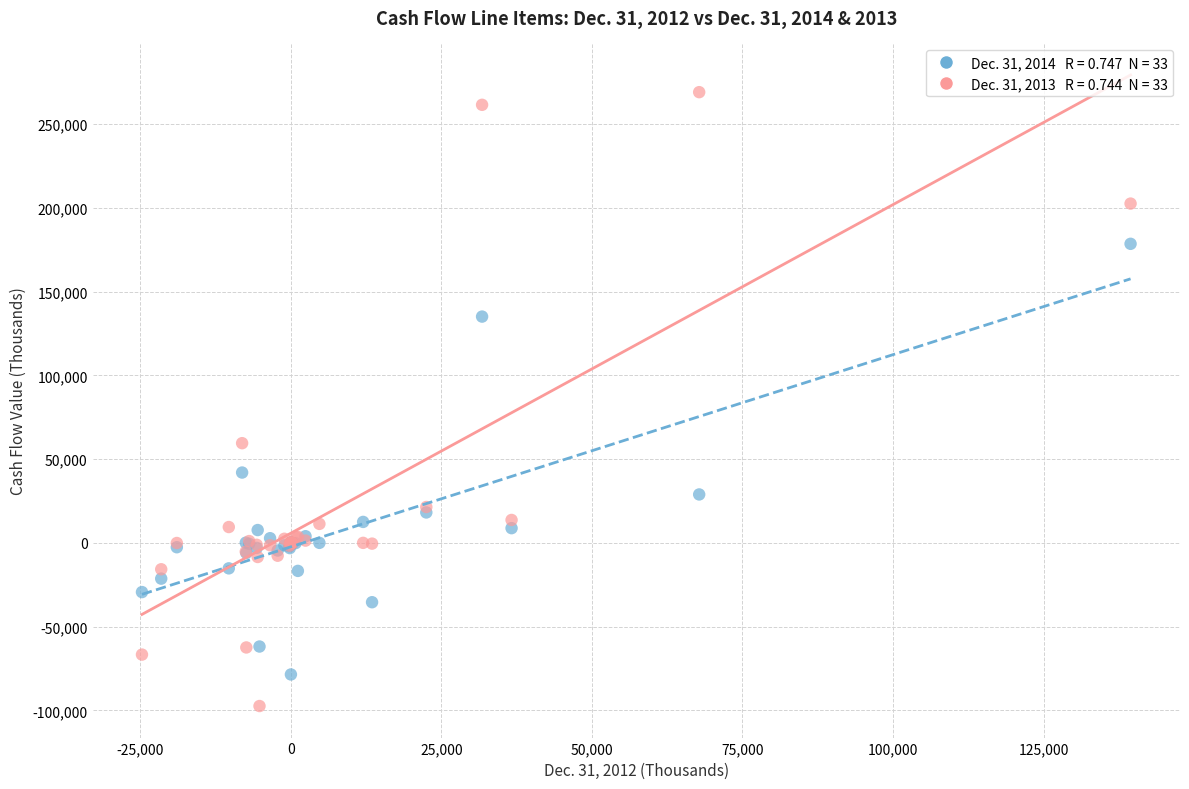

Across all series, what Y value is closest to 85822?

59509